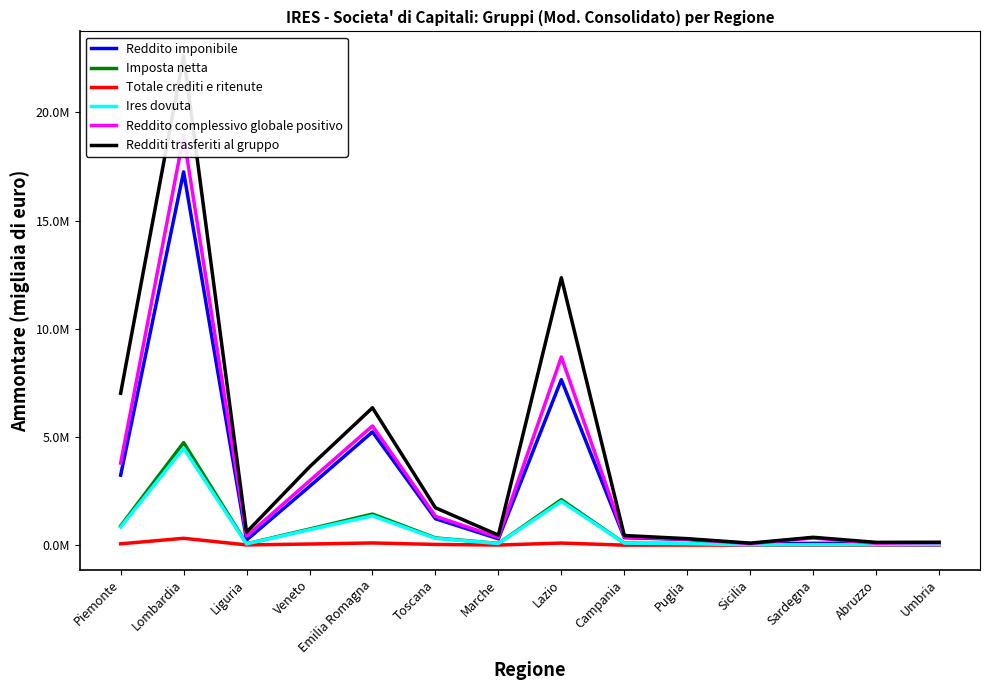

Rank the series by their maximum value, from highest to lowest.

Redditi trasferiti al gruppo, Reddito complessivo globale positivo, Reddito imponibile, Imposta netta, Ires dovuta, Totale crediti e ritenute